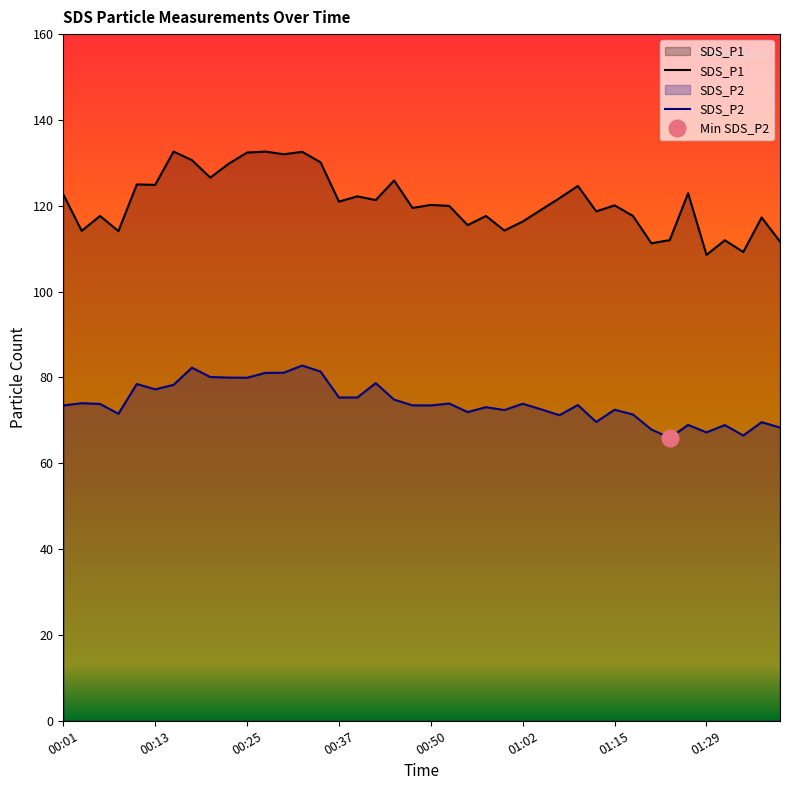

True or false: SDS_P1 and SDS_P2 intersect in this chart.

False